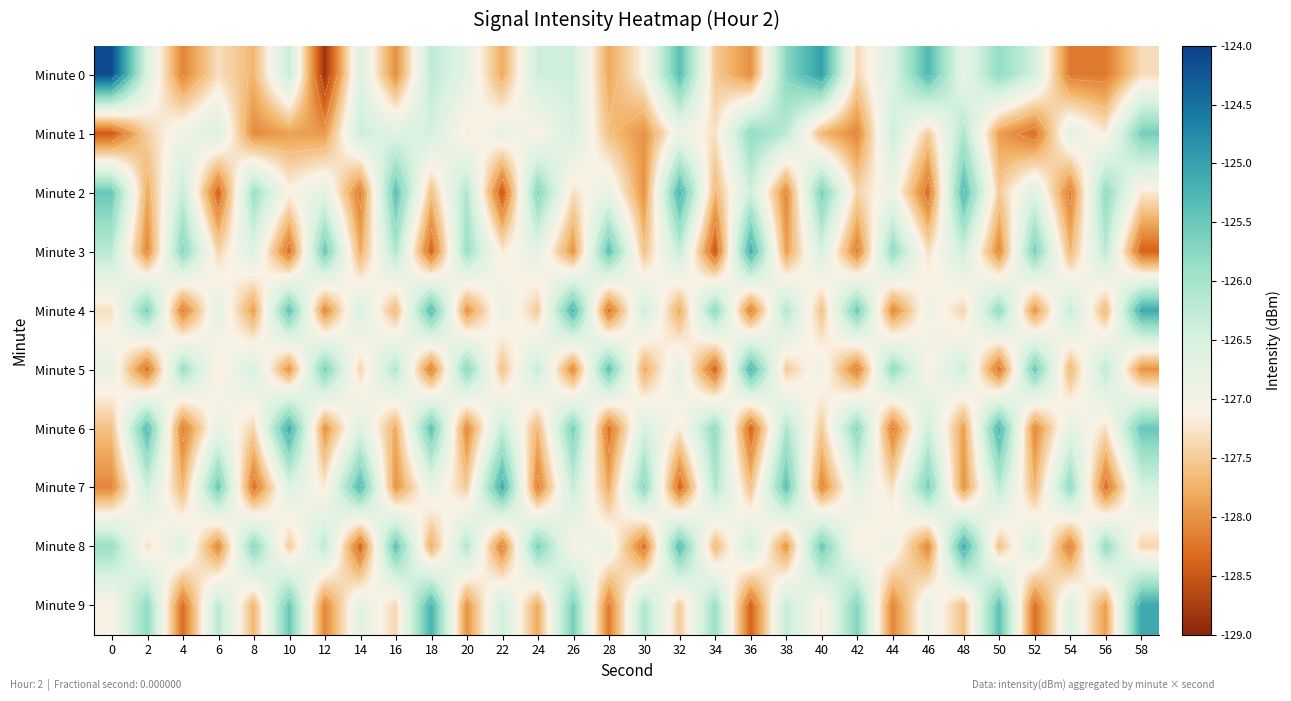

What is the difference between the Minute 2 values at 16 and 58?

1.8